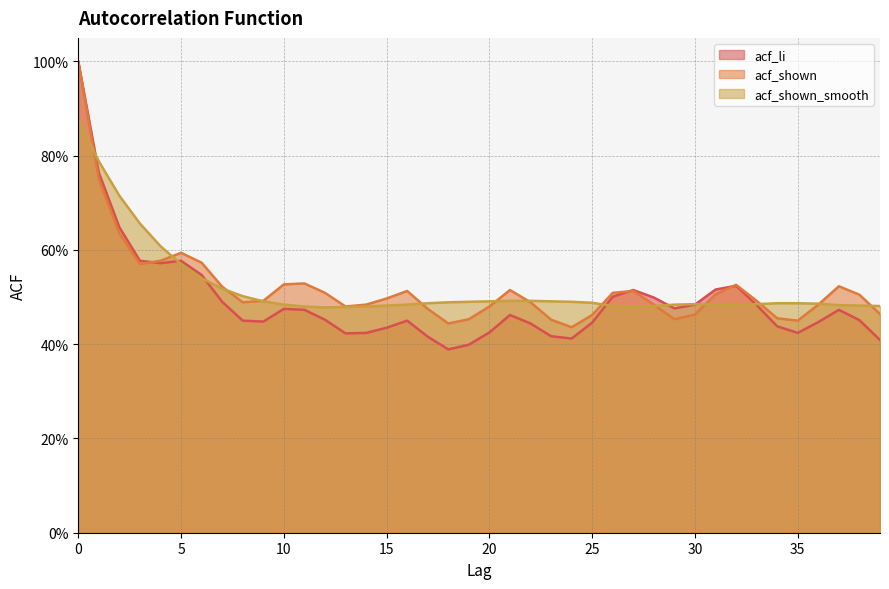

Does the chart have visible grid lines?

Yes